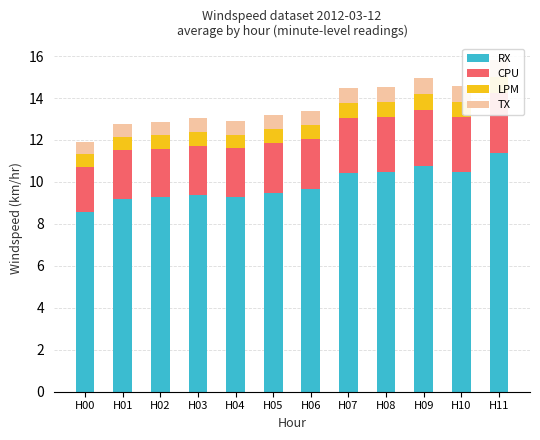

Which has a higher value, H06 or H01?

H06